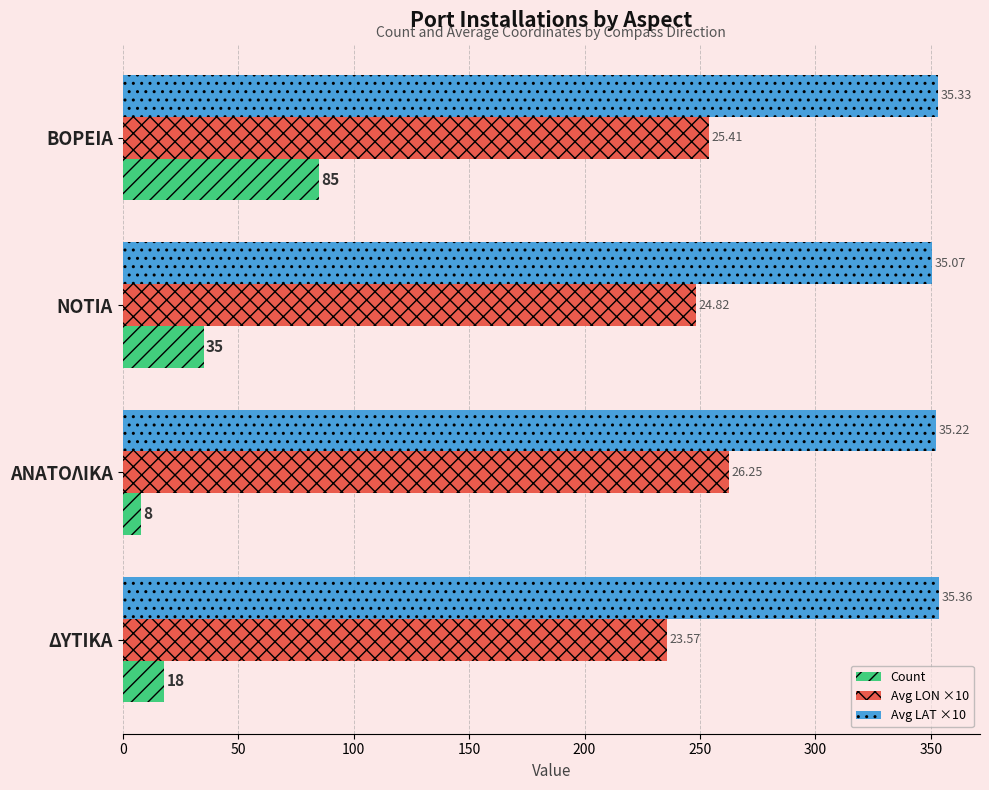

What are all the series names shown in the legend?

Count, Avg LON ×10, Avg LAT ×10